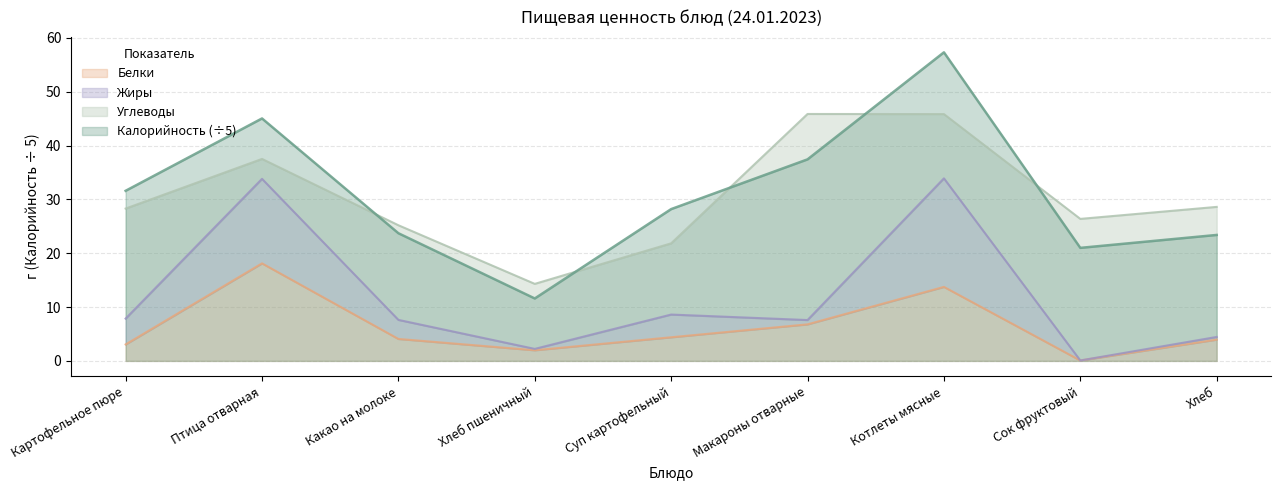

Rank the categories by Белки value from lowest to highest.

Сок фруктовый, Хлеб пшеничный, Картофельное пюре, Хлеб, Какао на молоке, Суп картофельный, Макароны отварные, Котлеты мясные, Птица отварная